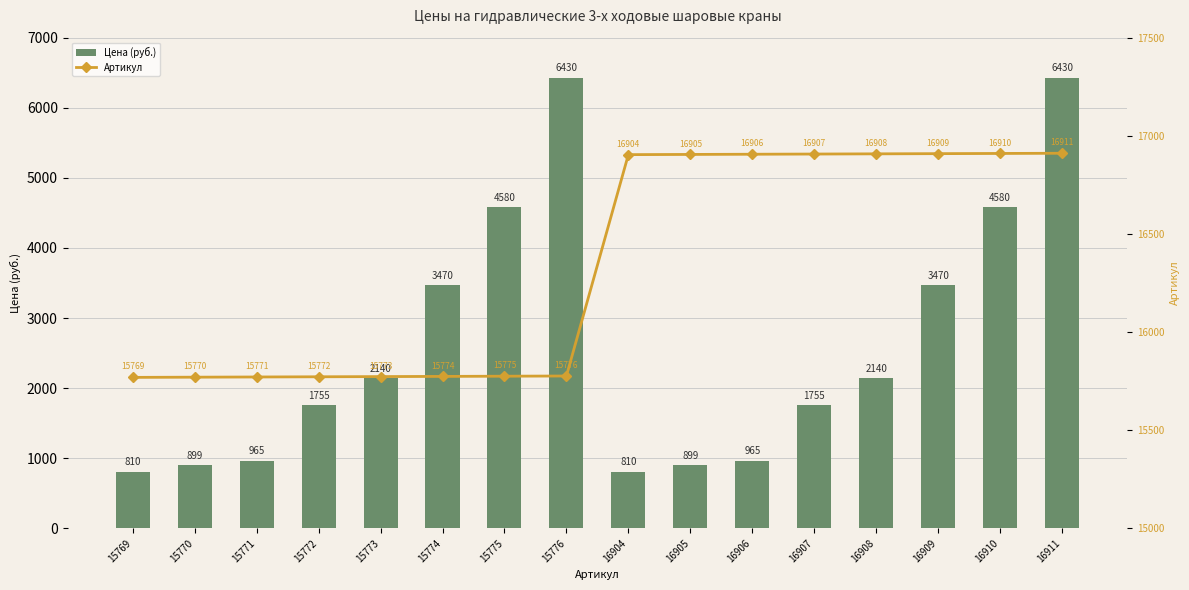

Is it true that Артикул equals 15770 at 15770?

True